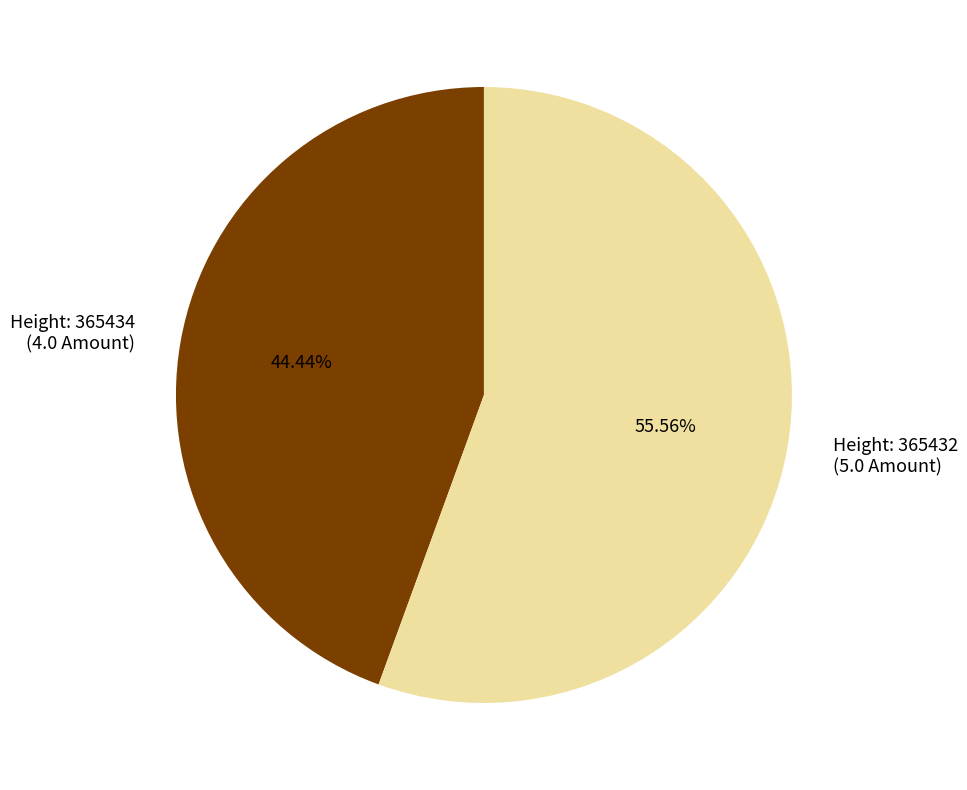

Is there a majority slice in this chart?

Yes